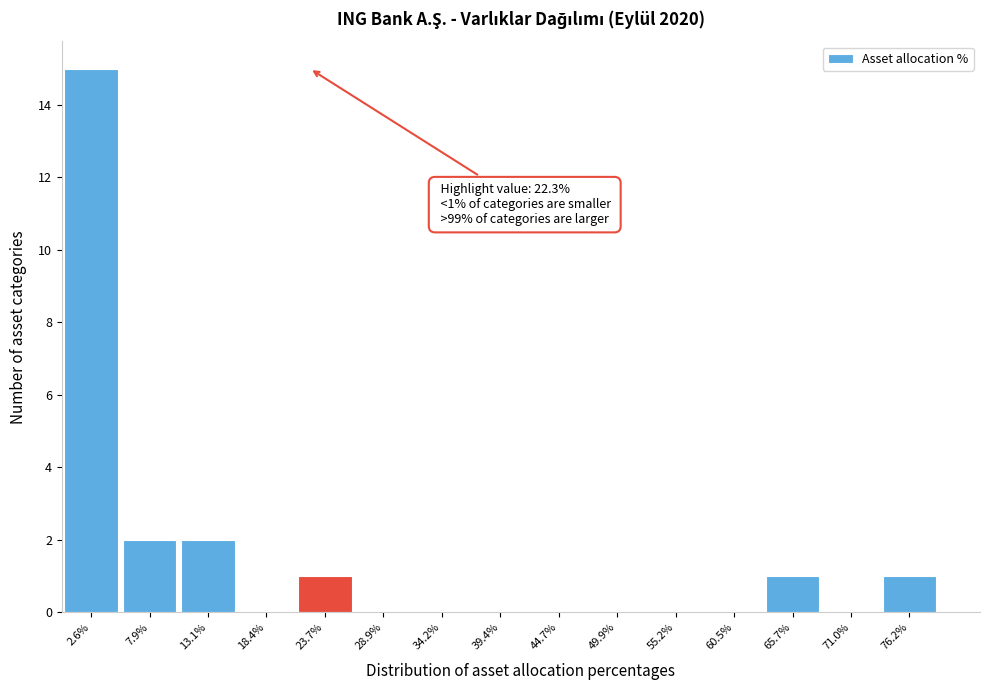

Over which range of the x-axis is the bar tallest?

0 to 5